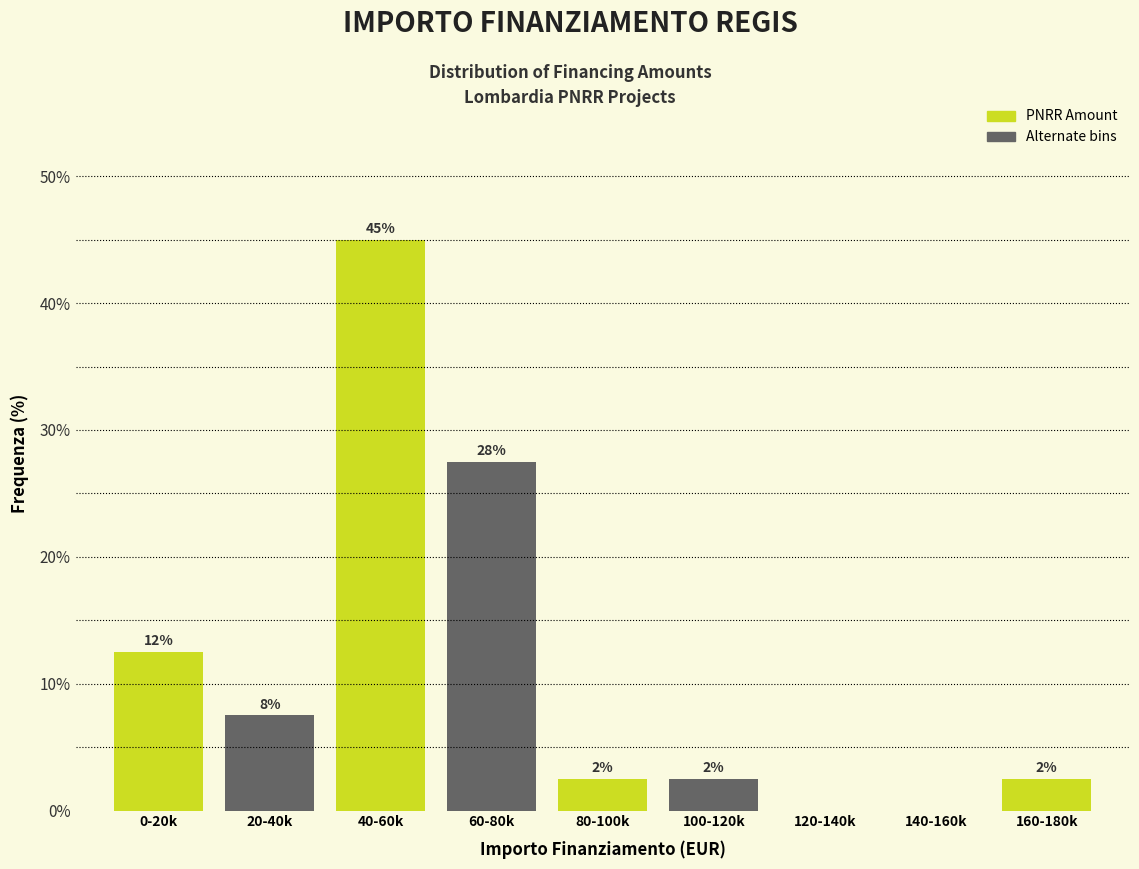

Are the bars horizontal?

No